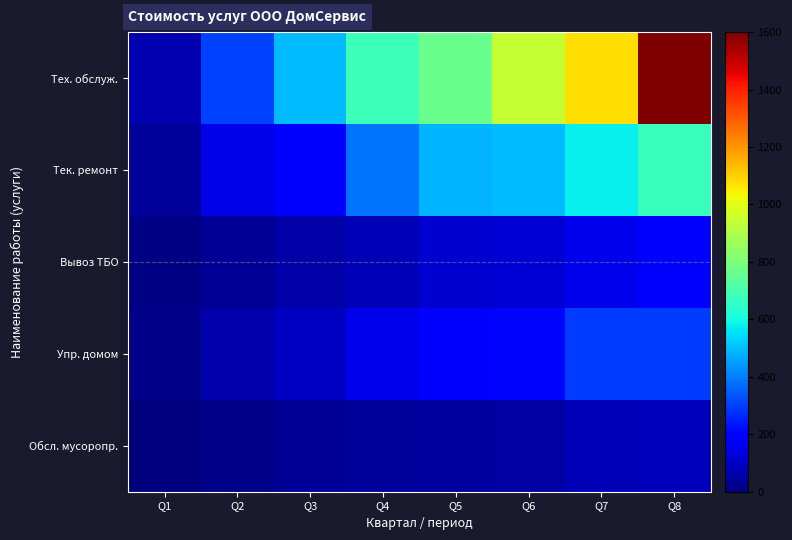

At how many categories does at least one series exceed 690?

4